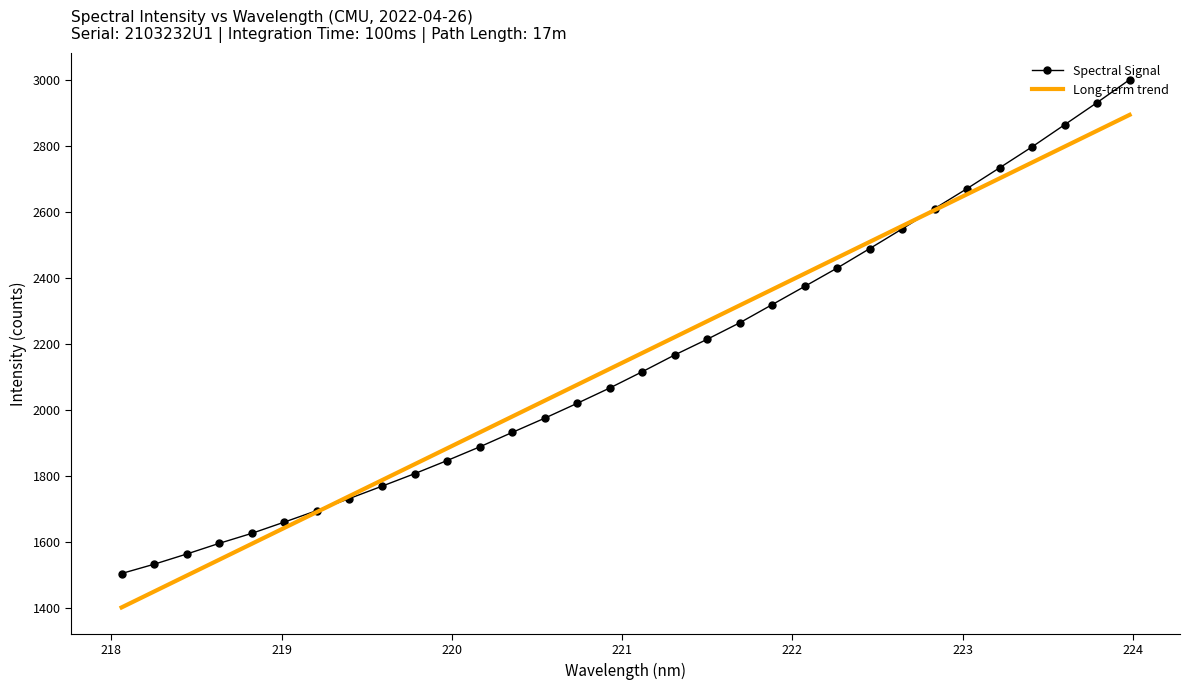

What is the maximum value for Spectral Signal?

2999.8